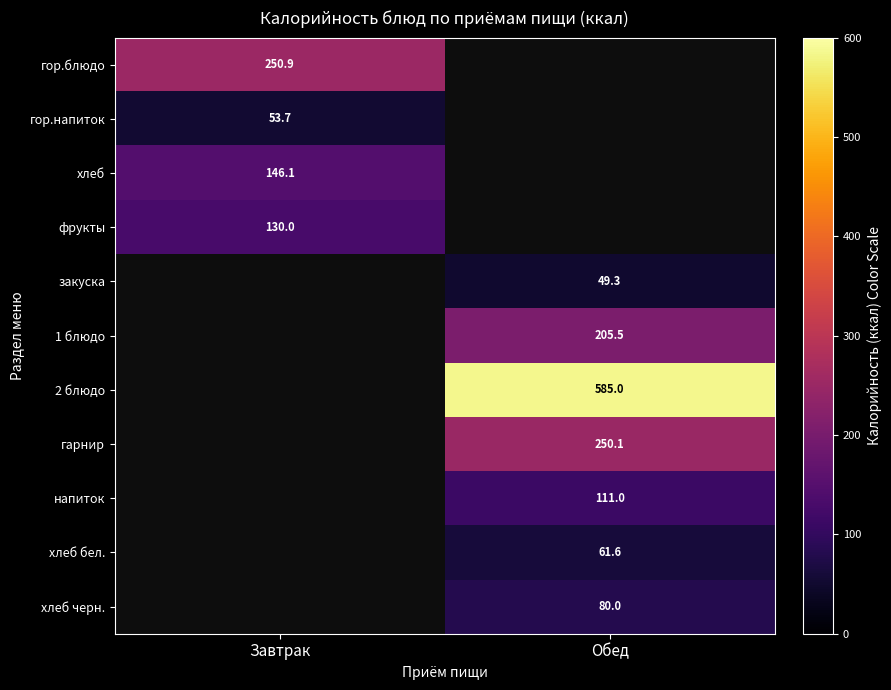

True or false: фрукты has a value of 130.0 at Завтрак.

True